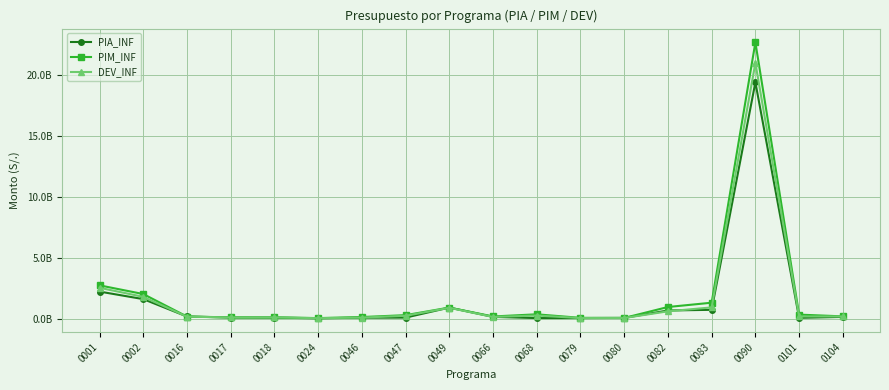

Is this an area chart (filled region under the line)?

No